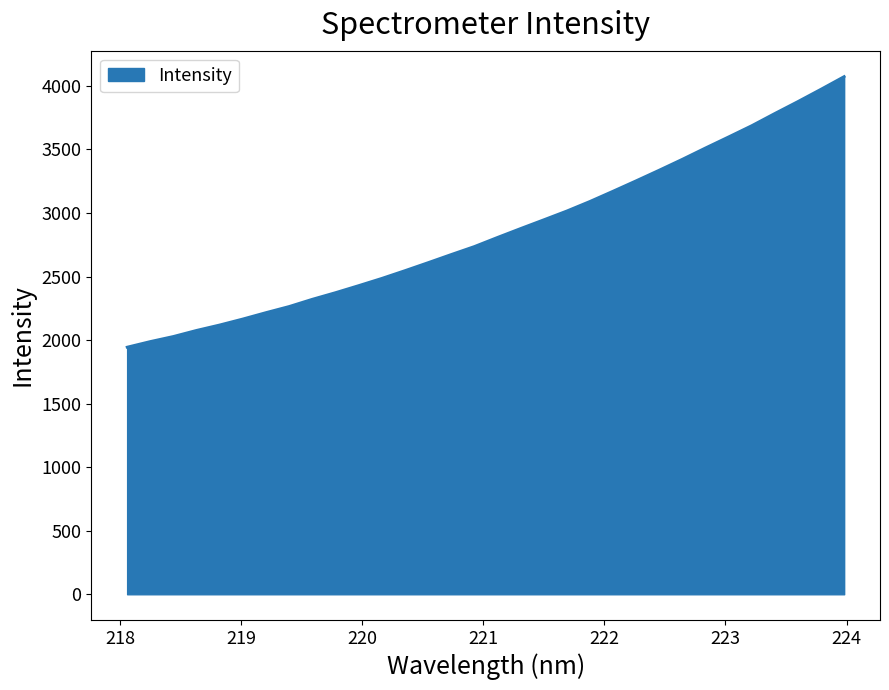

What is the difference between the maximum and minimum values?

2129.5